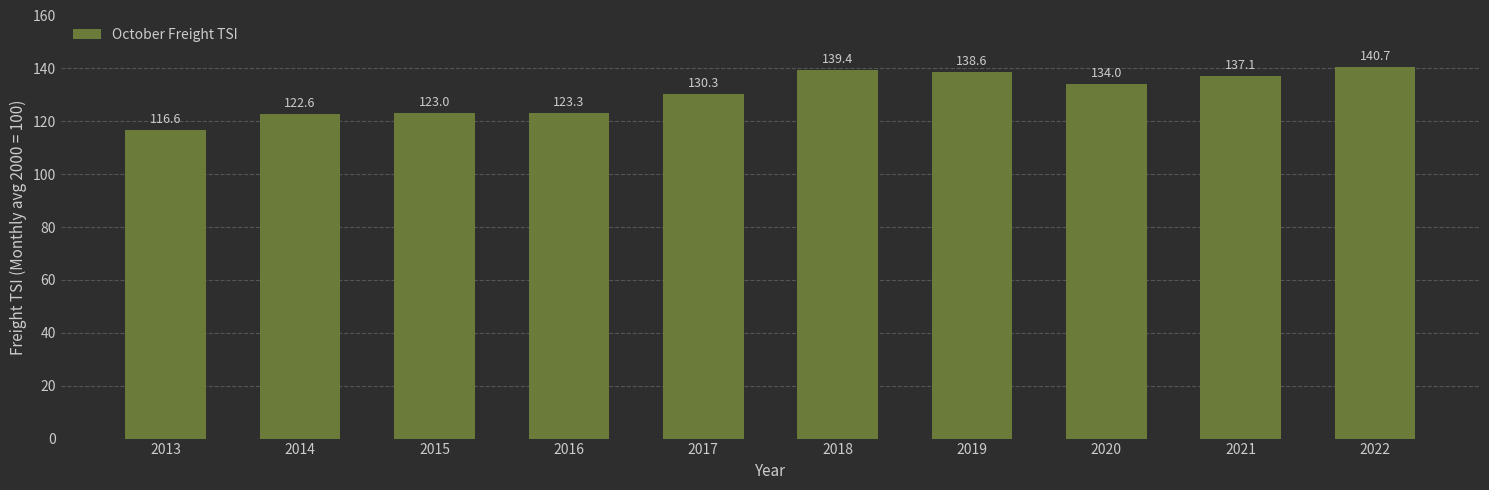

What is the maximum value shown in the chart?

140.7